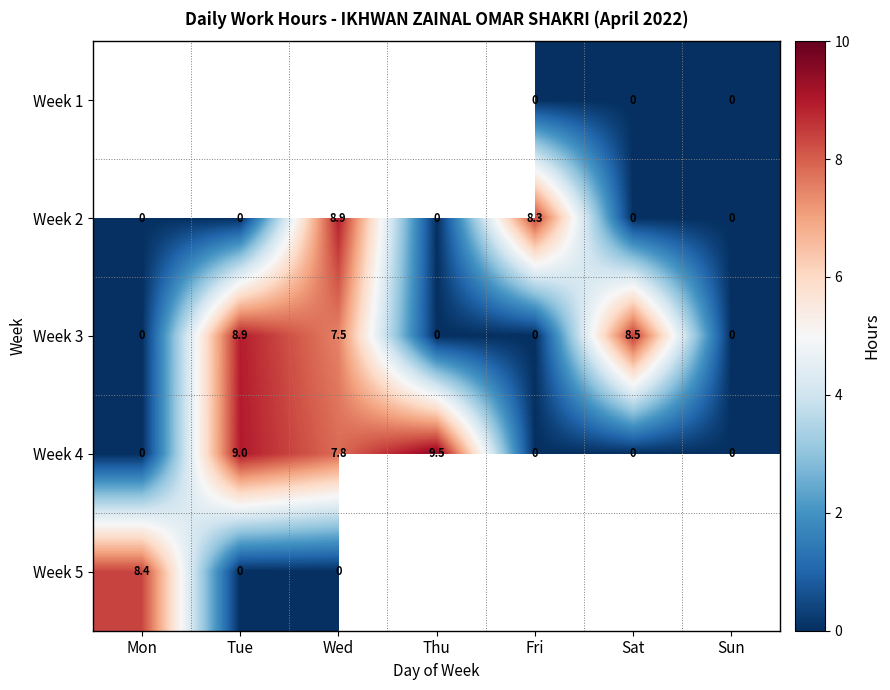

What is the sum of the Week 4 values at Tue and Sun?

9.0